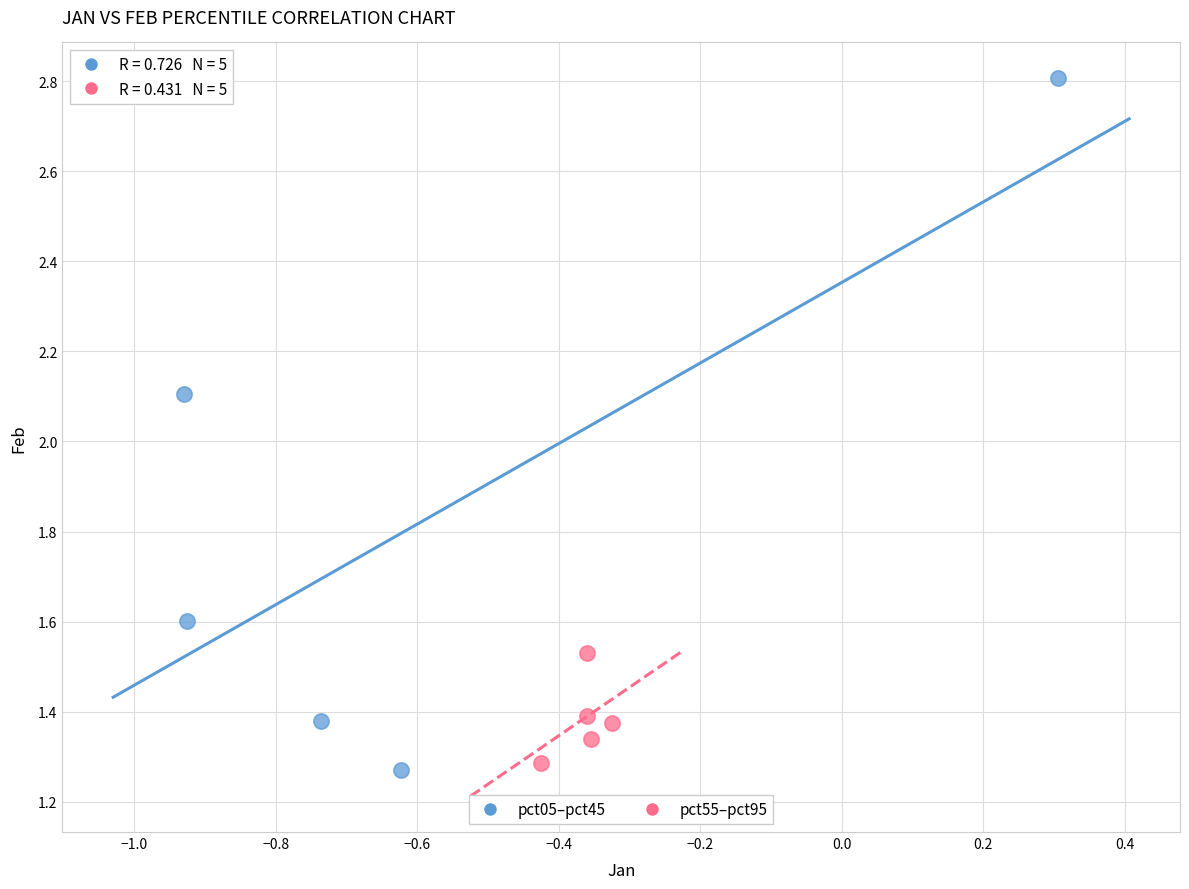

Which series contains the highest Y value?

pct05–pct45